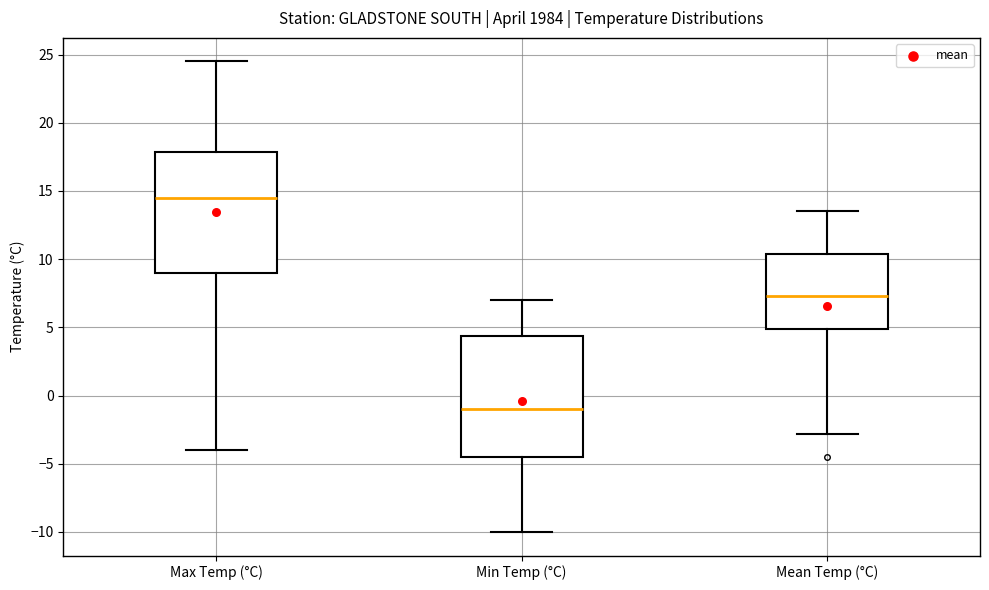

Where does the upper whisker of the box for Mean Temp (°C) end on the y-axis? The values are not printed on the chart, so give them approximately, as read against the axis.

13.5